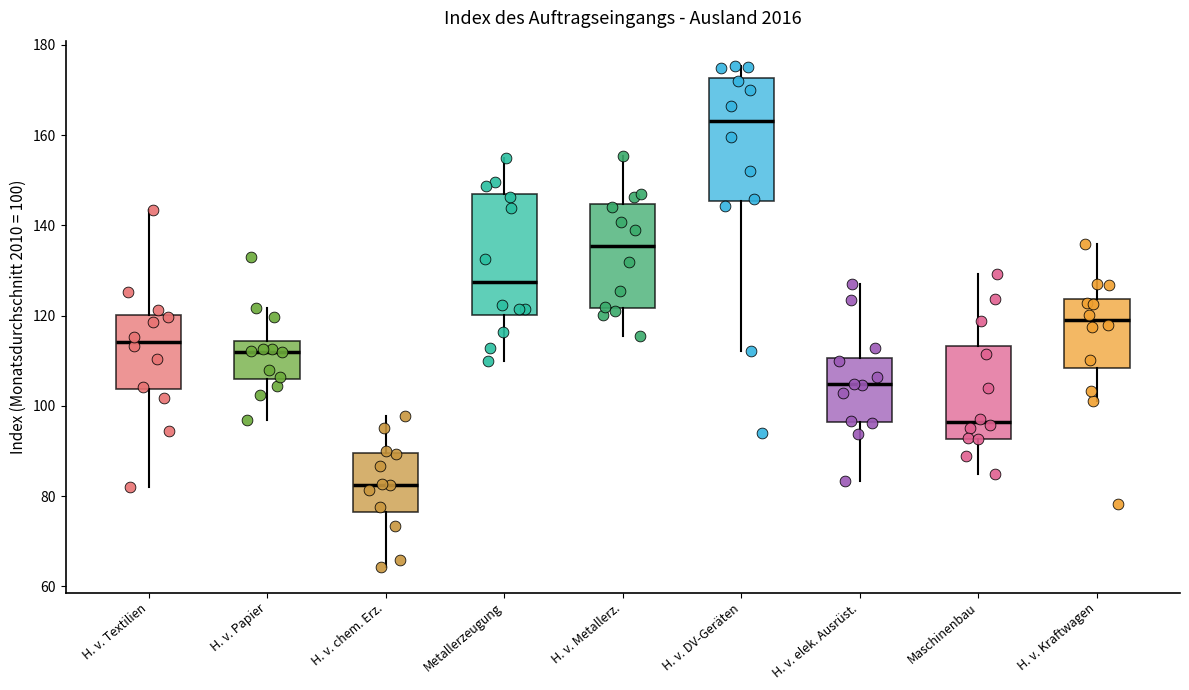

Which box has the highest median line?

H. v. DV-Geräten